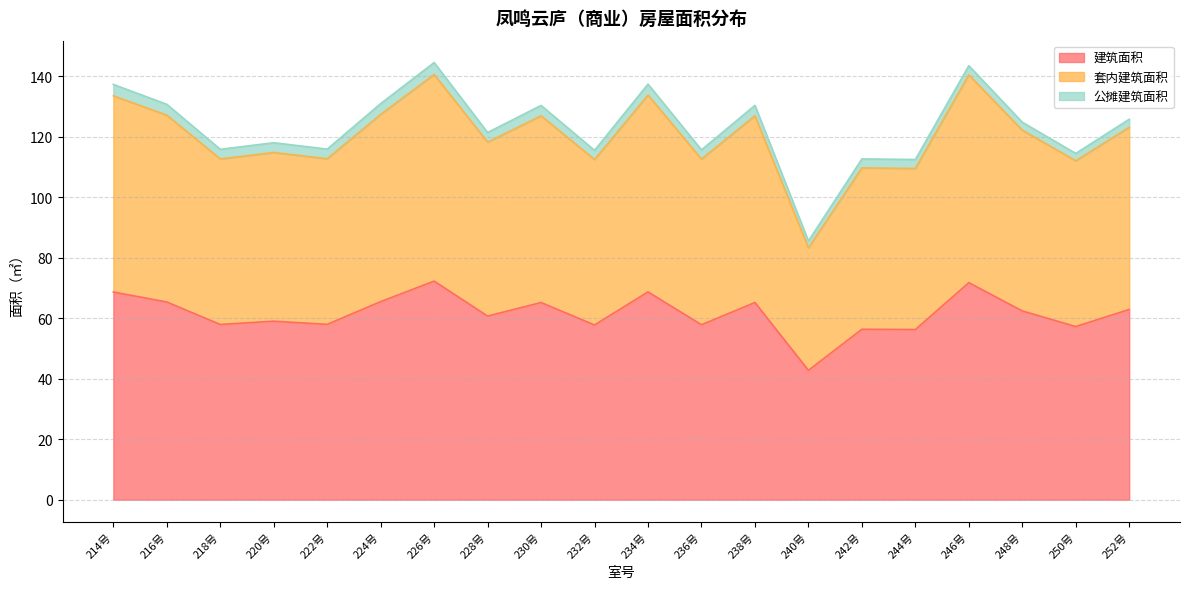

The value of 建筑面积 at 228号 is 60.7. True or false?

True